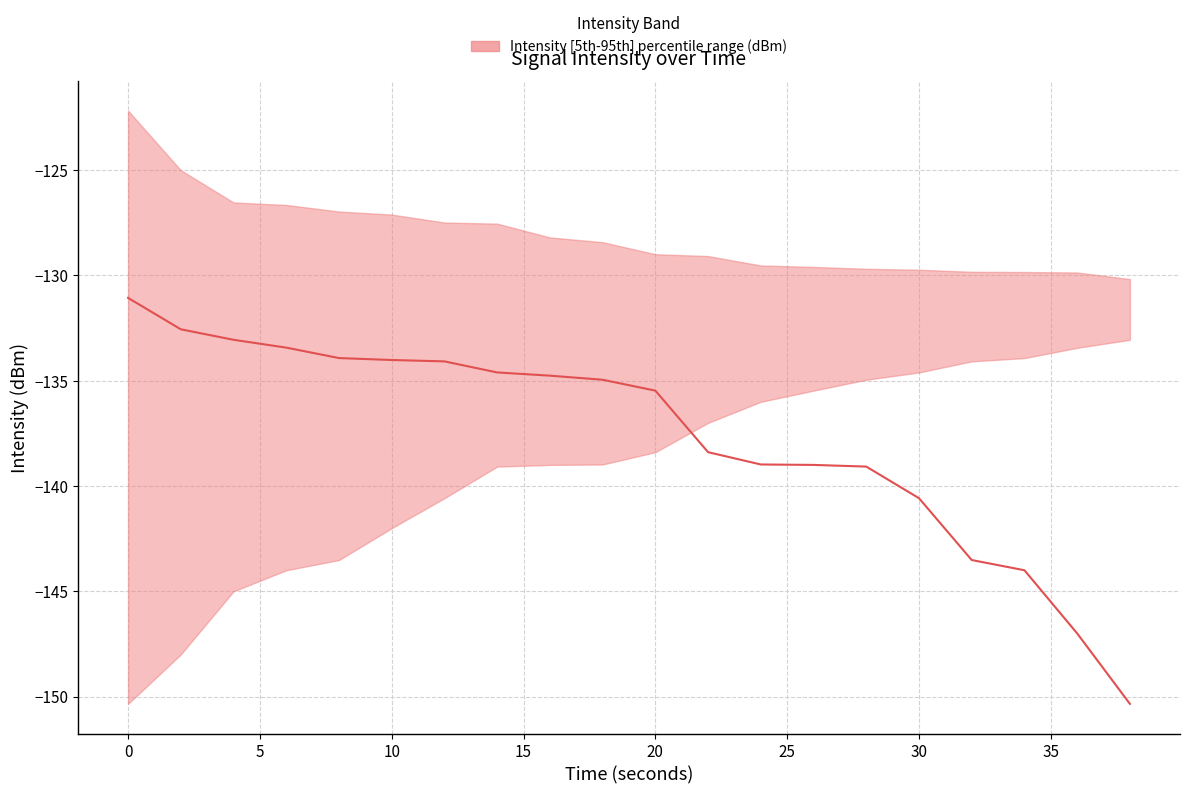

Where does the lower series first go above -138?

11